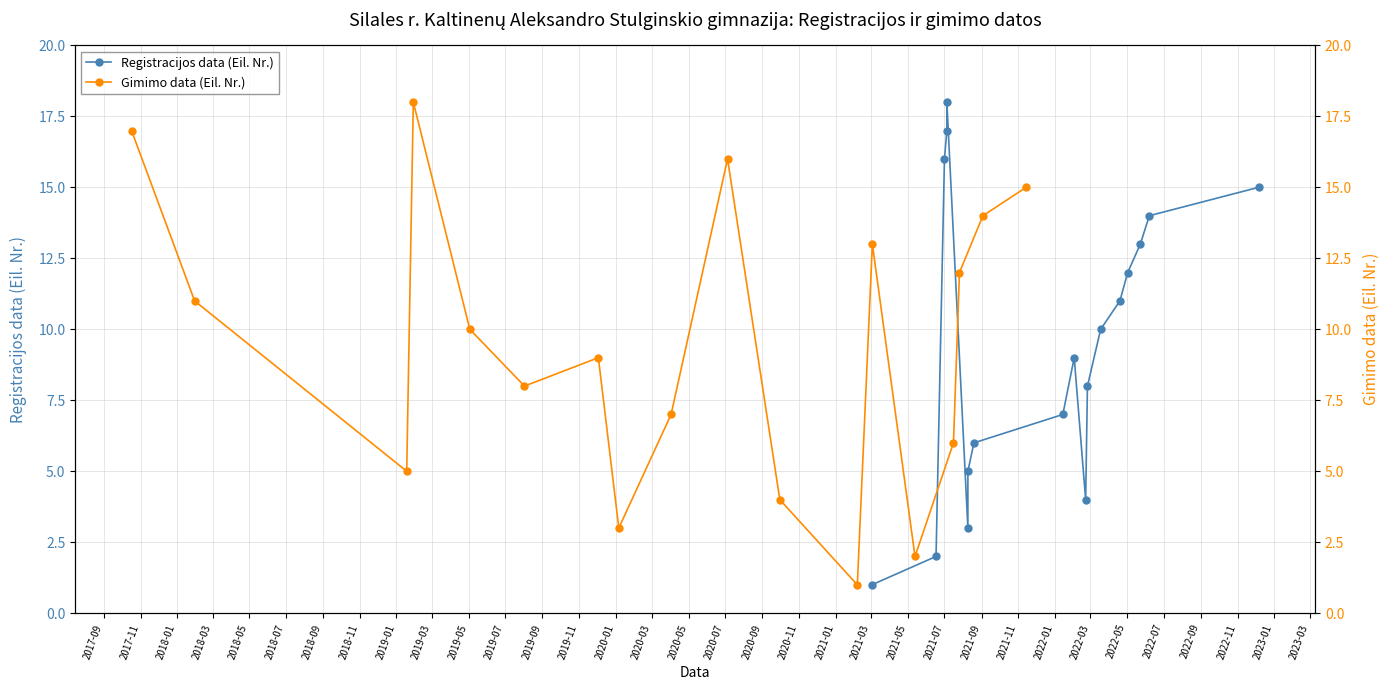

At how many categories does at least one series exceed 17?

2